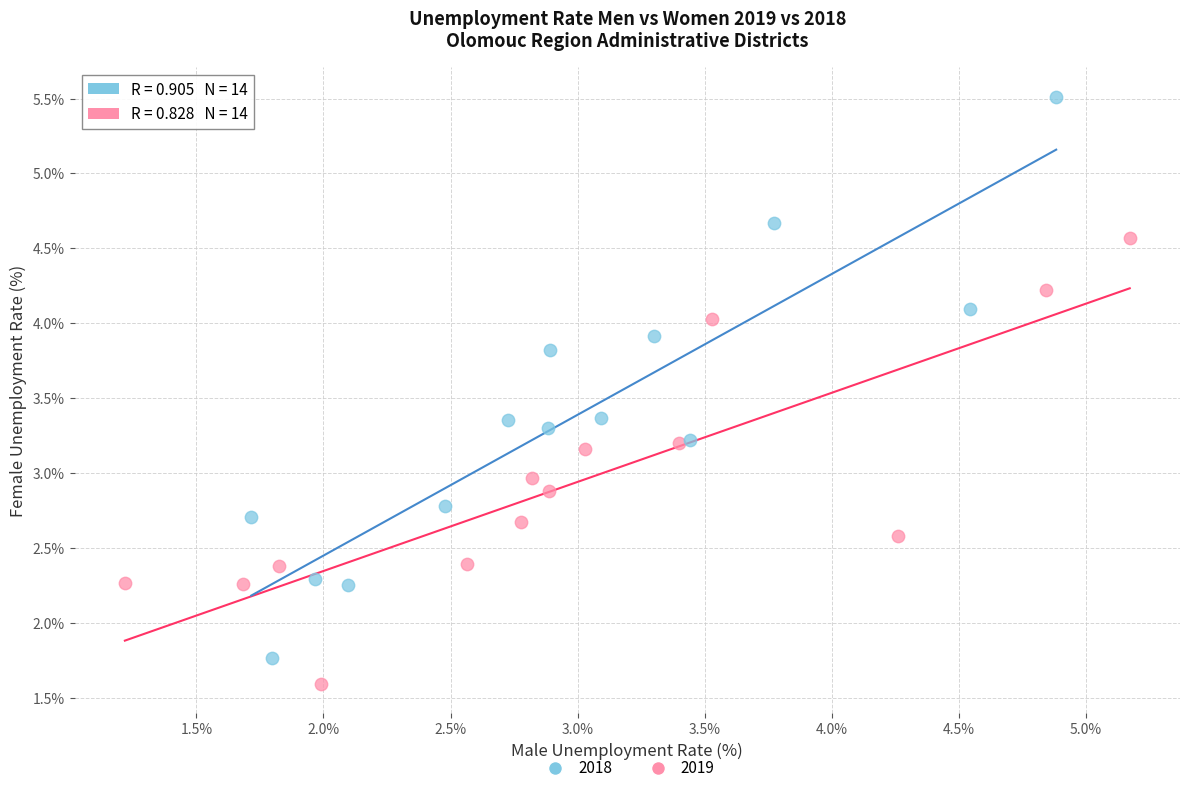

Which series contains the highest Y value?

2018